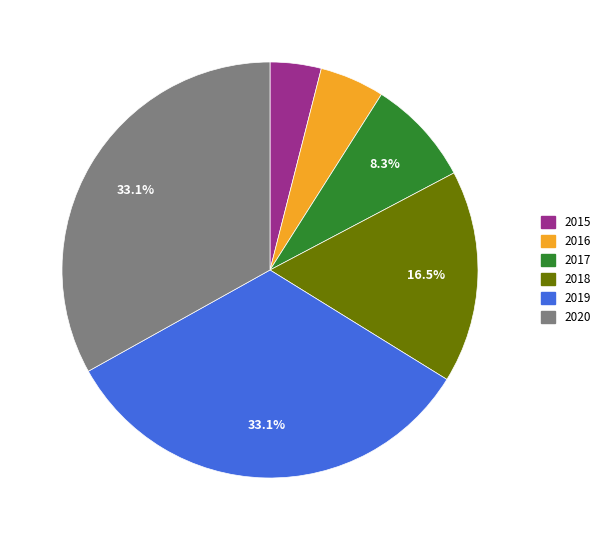

What percentage do 2018 and 2020 together represent?

49.6%